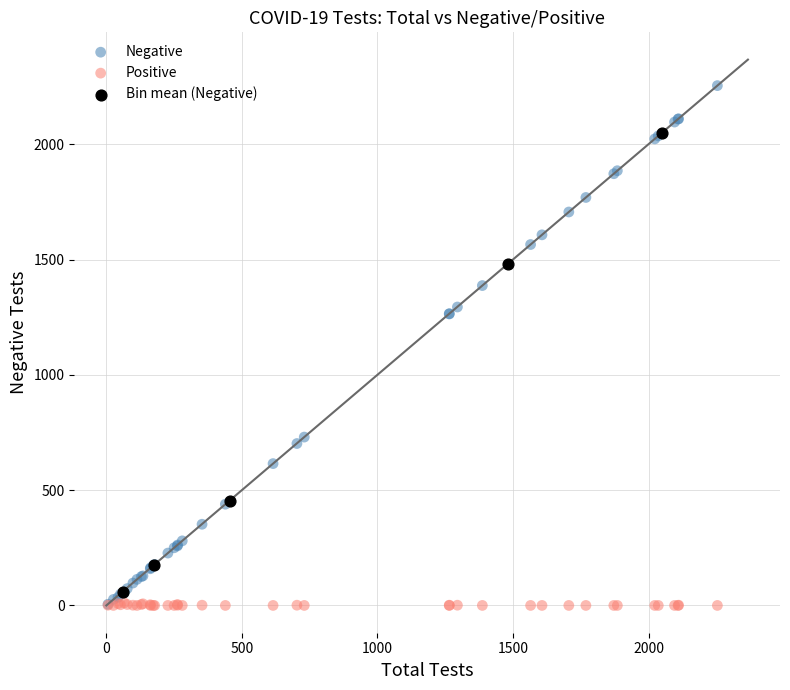

Which series reaches the maximum Y coordinate?

Negative